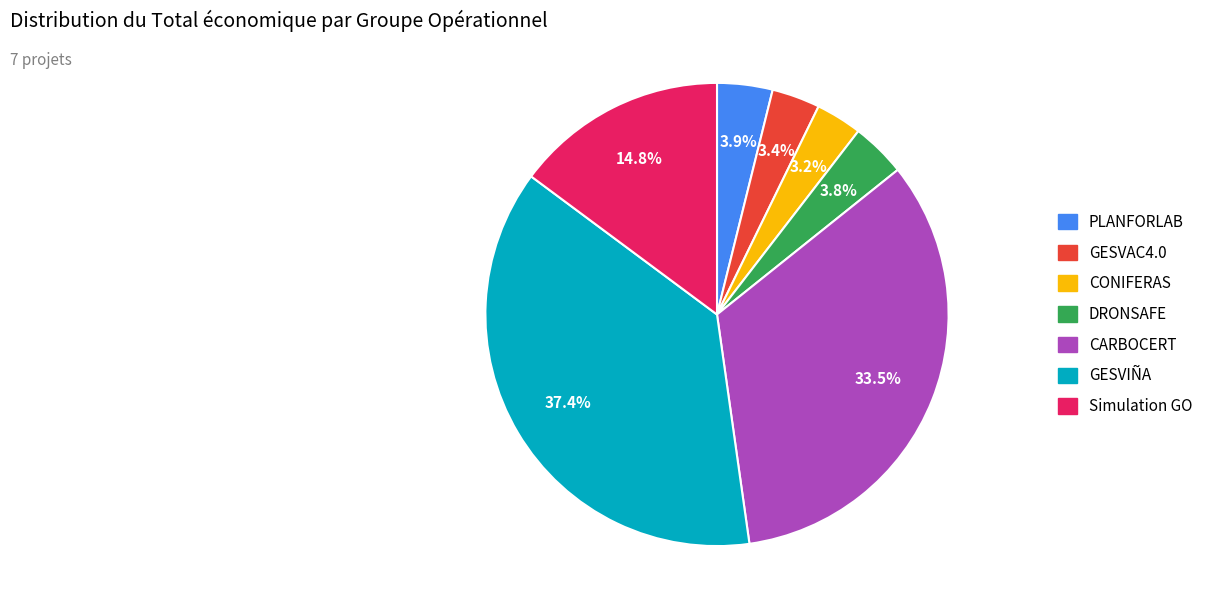

What is the largest slice in the pie chart?

GESVIÑA